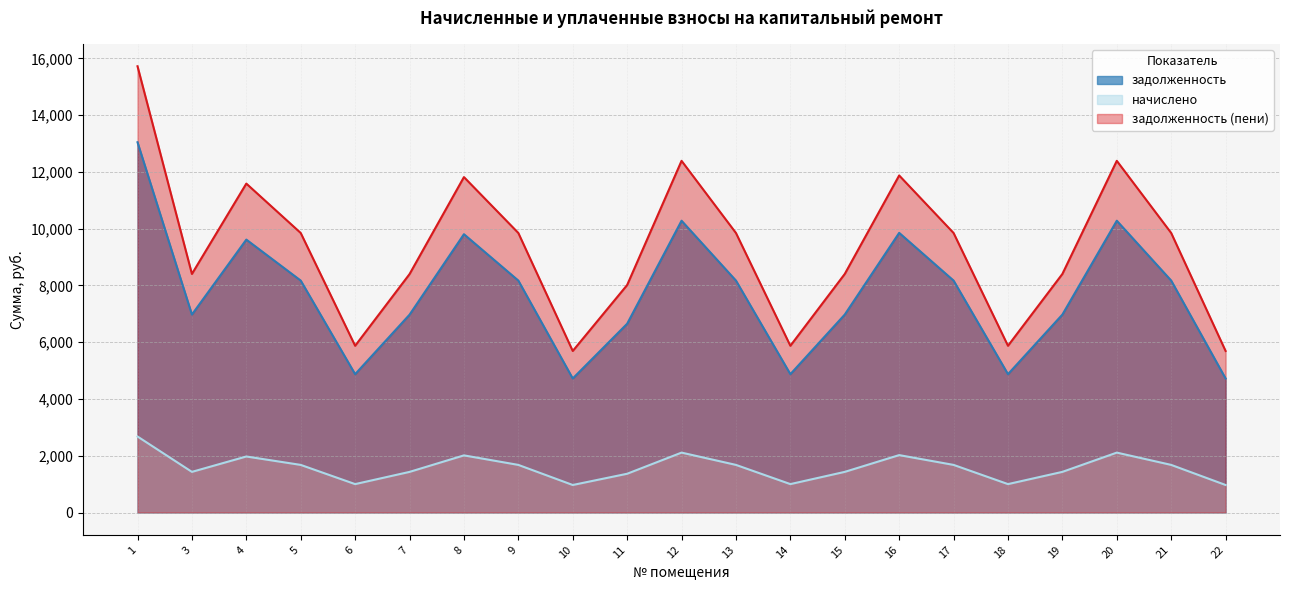

At 17, list the series in order from smallest to largest.

начислено, задолженность, задолженность (пени)